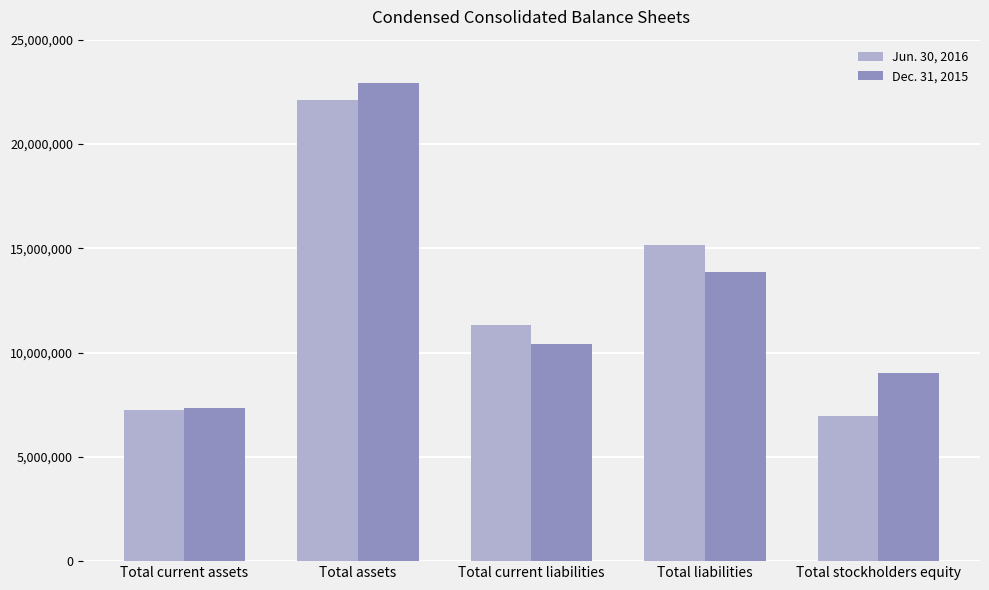

Reading left to right, transcribe all the data shown in this chart.

Jun. 30, 2016: 7267379	22120665	11321011	15144932	6975733
Dec. 31, 2015: 7330756	22913561	10426131	13872694	9040867